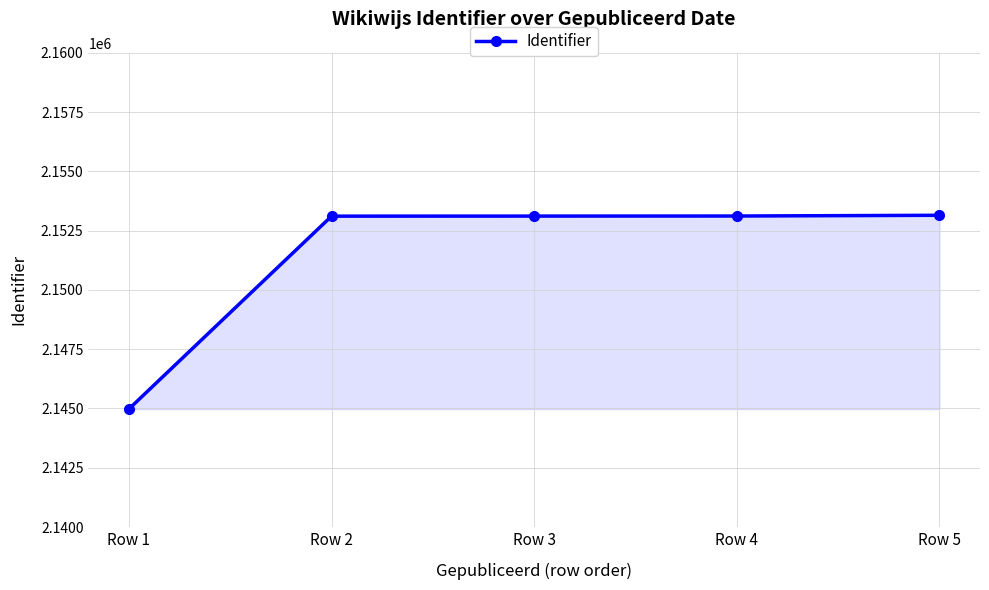

What is the smallest value displayed?

2144978